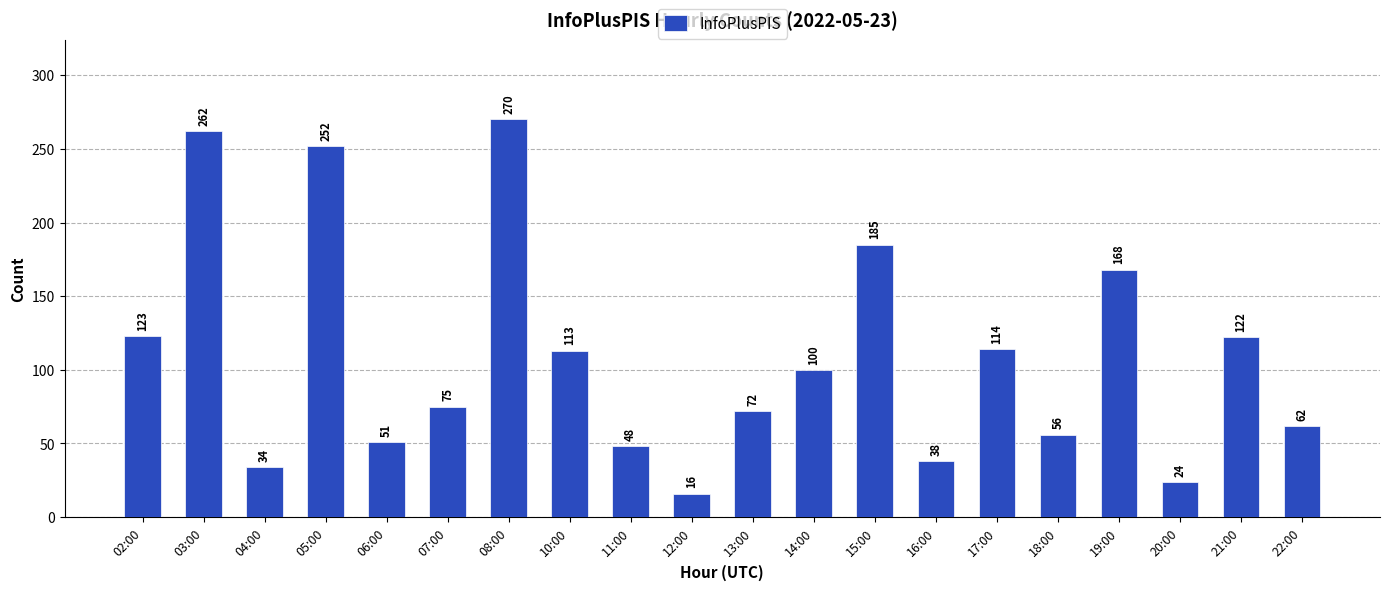

Where does the data first go above 100?

02:00